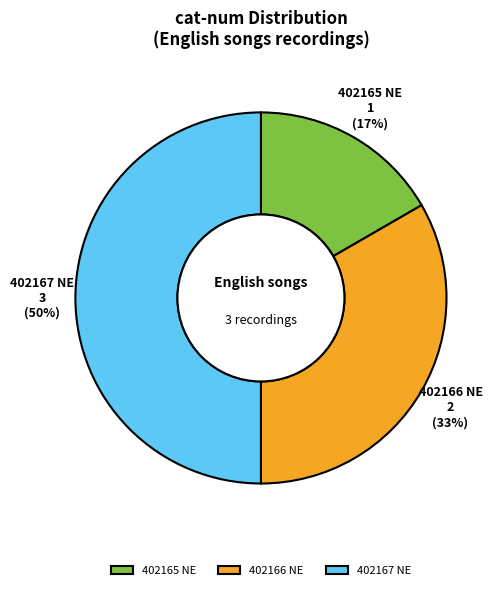

How many slices are in this pie chart?

3